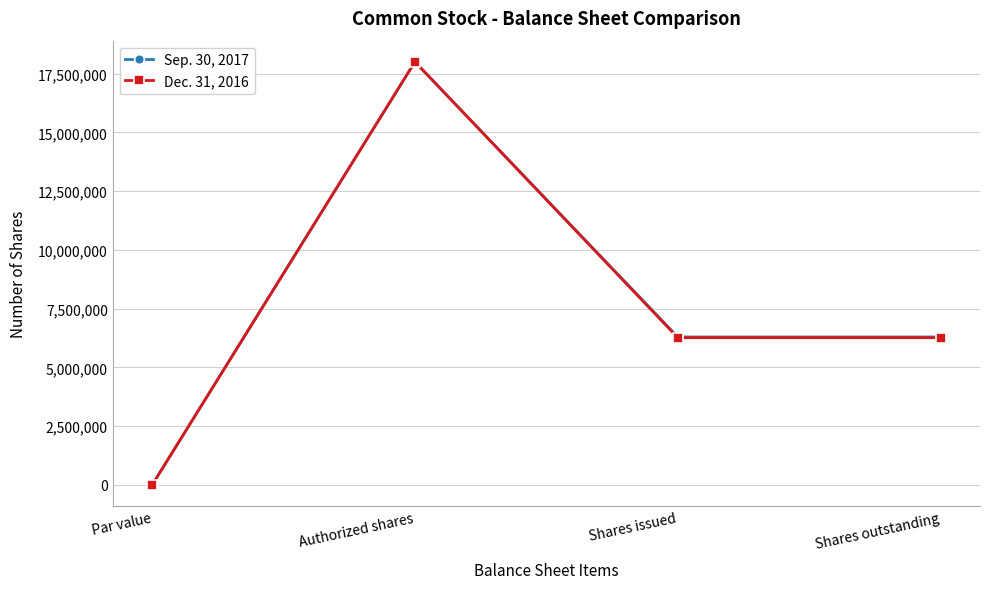

At which category is the sum across all series the highest?

Authorized shares